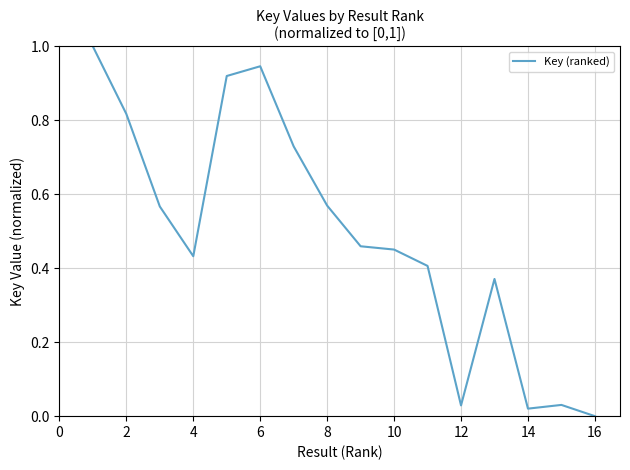

What is the greatest value displayed?

1.0